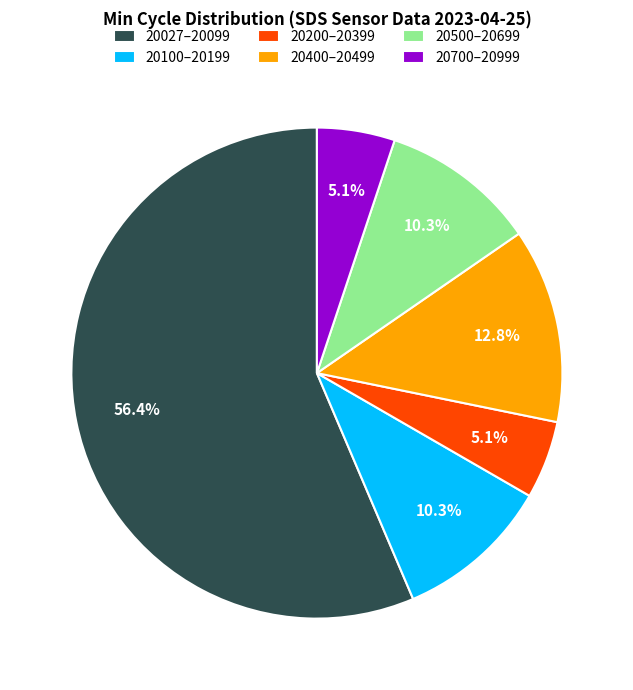

Which category has the biggest portion of the pie?

20027–20099